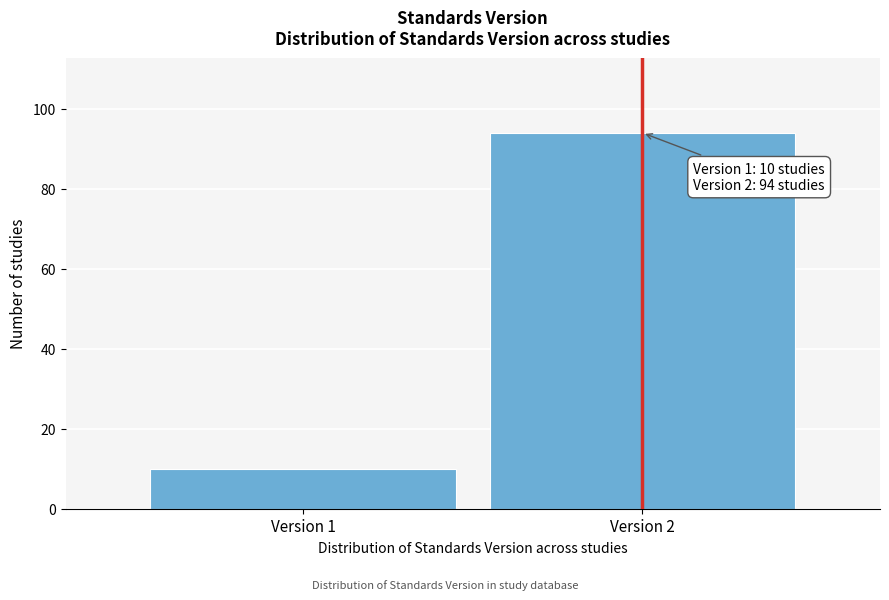

Reading left to right, what are all the values shown in this chart?

10	94